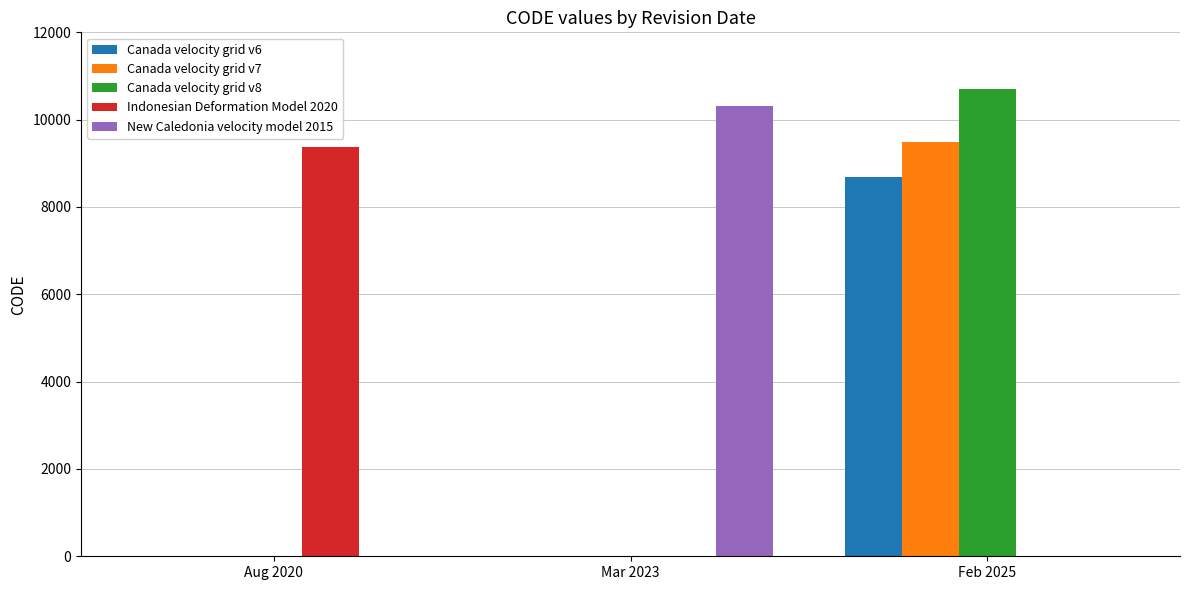

Reading right to left, list all the values displayed in this chart.

Canada velocity grid v6: 8676	0	0
Canada velocity grid v7: 9483	0	0
Canada velocity grid v8: 10707	0	0
Indonesian Deformation Model 2020: 0	0	9375
New Caledonia velocity model 2015: 0	10323	0